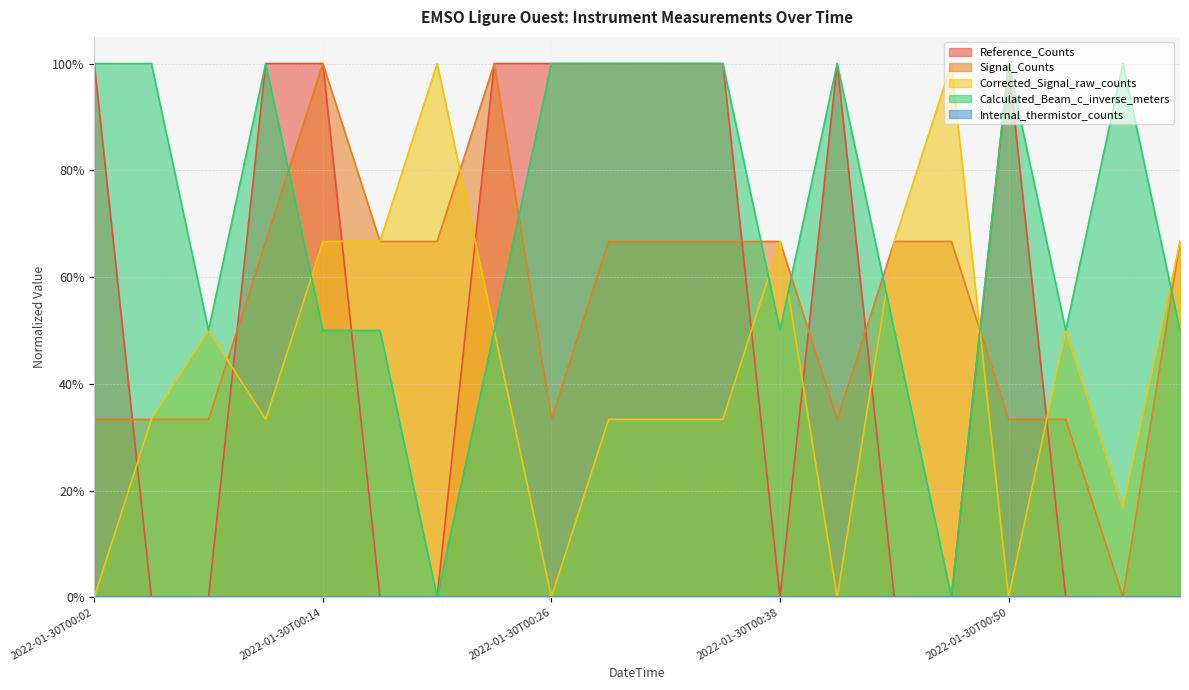

What is the average value of the Signal_Counts series?

0.6